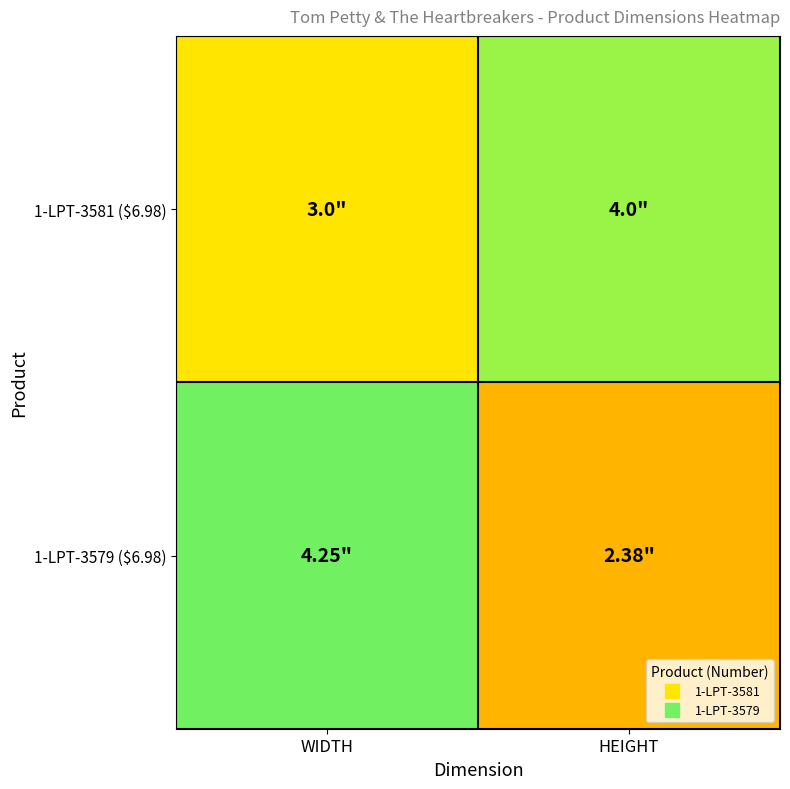

Which label corresponds to the smallest value in the chart?

HEIGHT